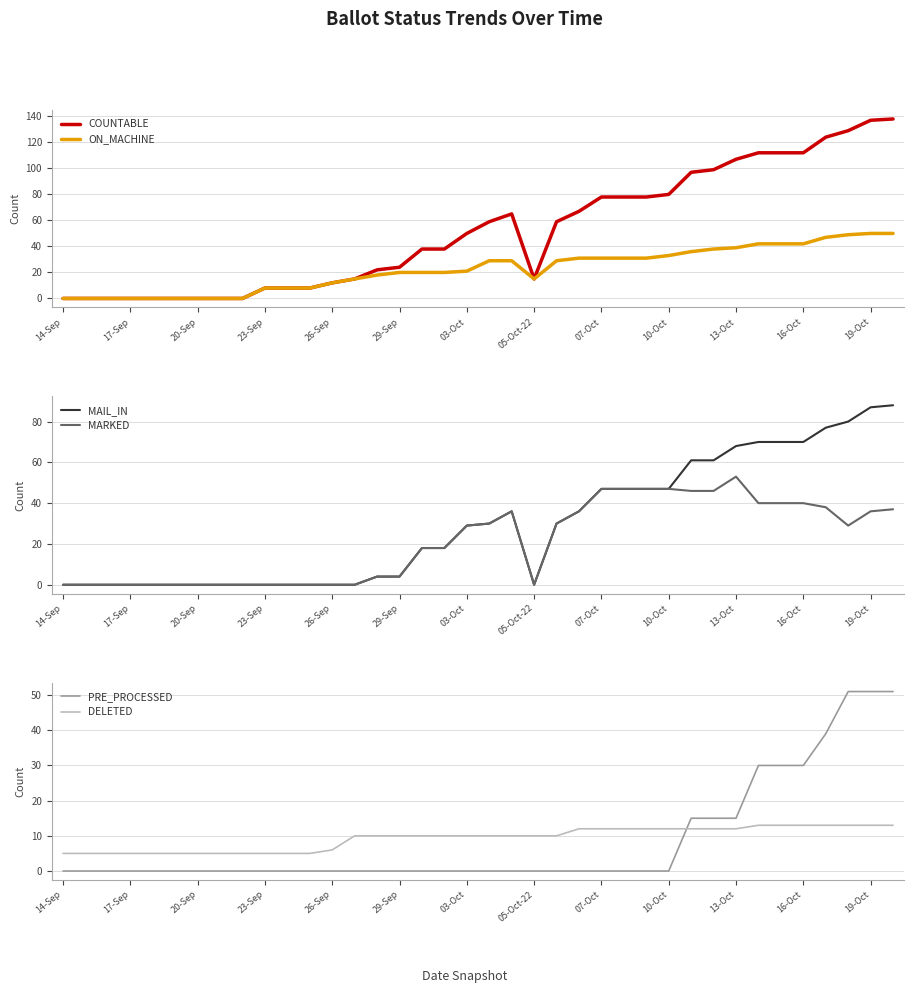

True or false: ON_MACHINE has a value of 20 at 29-Sep.

True